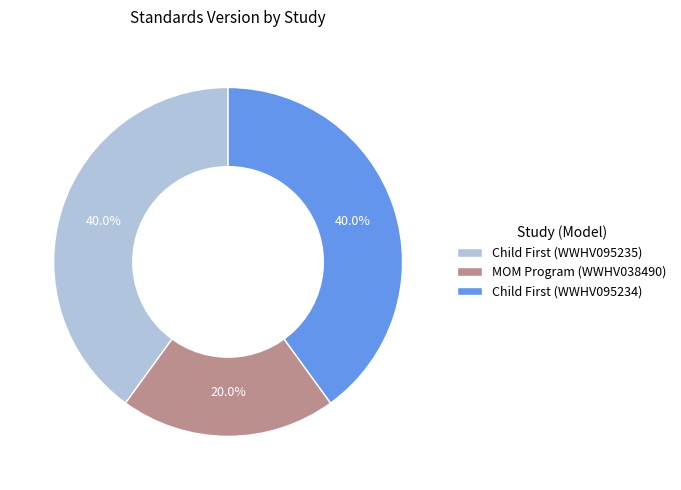

Which slice is the smallest?

MOM Program (WWHV038490)